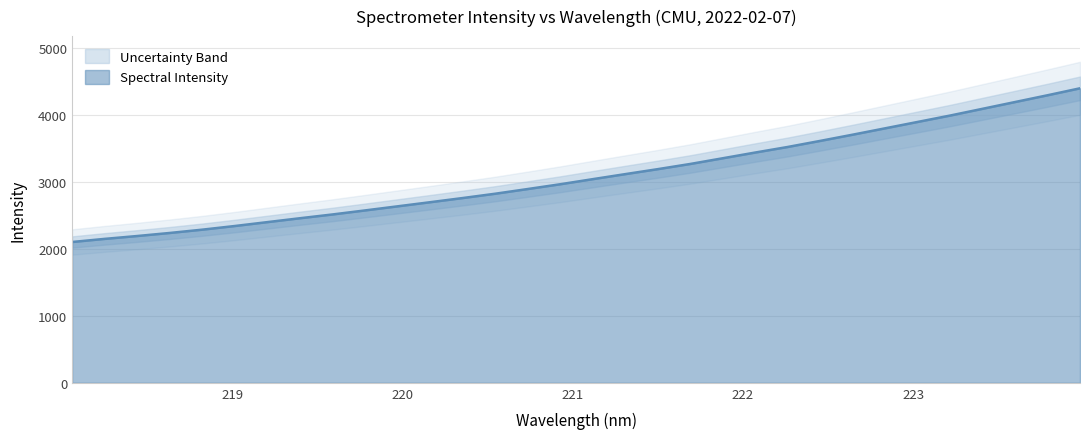

What is the change in value from 218.0596 to 219.9712?

+532.8